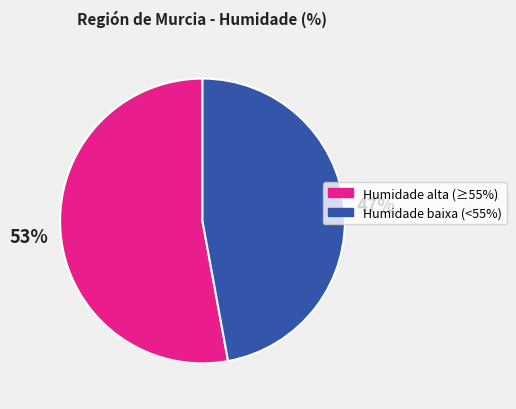

Approximately how many times larger is the value at Humidade alta (≥55%) compared to Humidade baixa (<55%)?

1.1